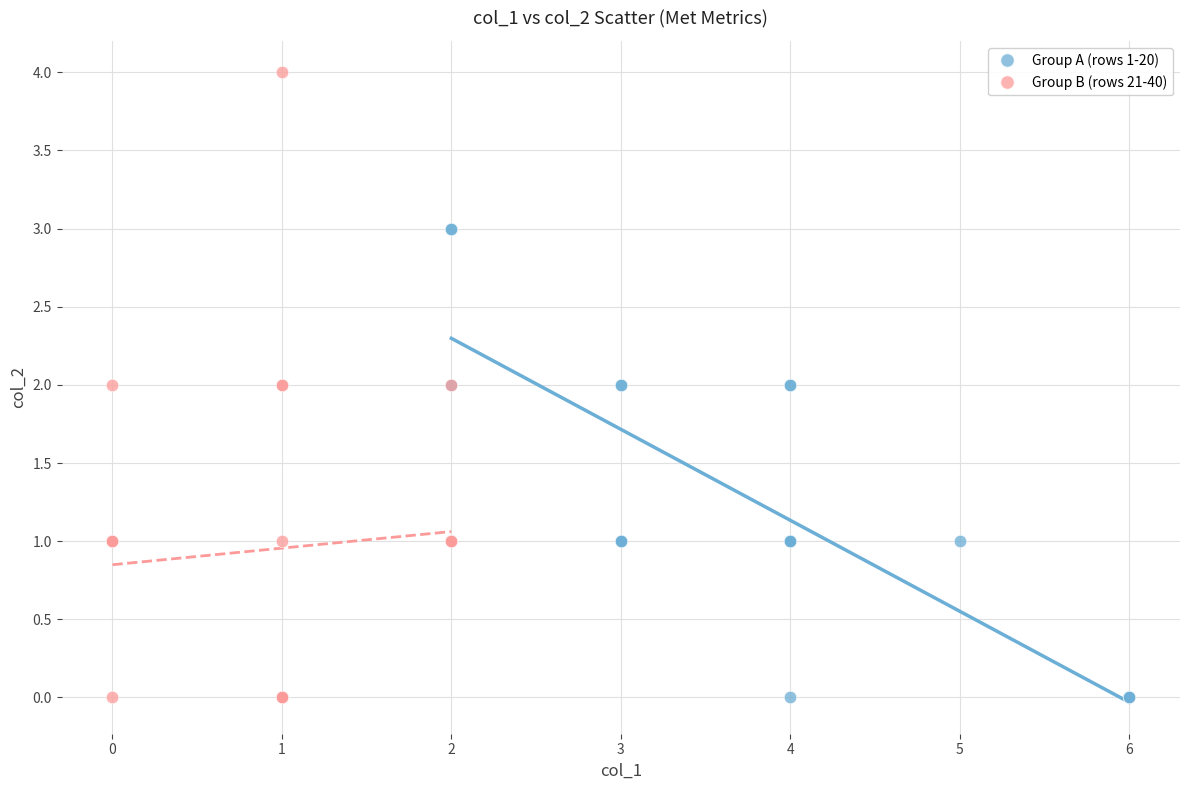

Which series contains the highest Y value?

Group B (rows 21-40)